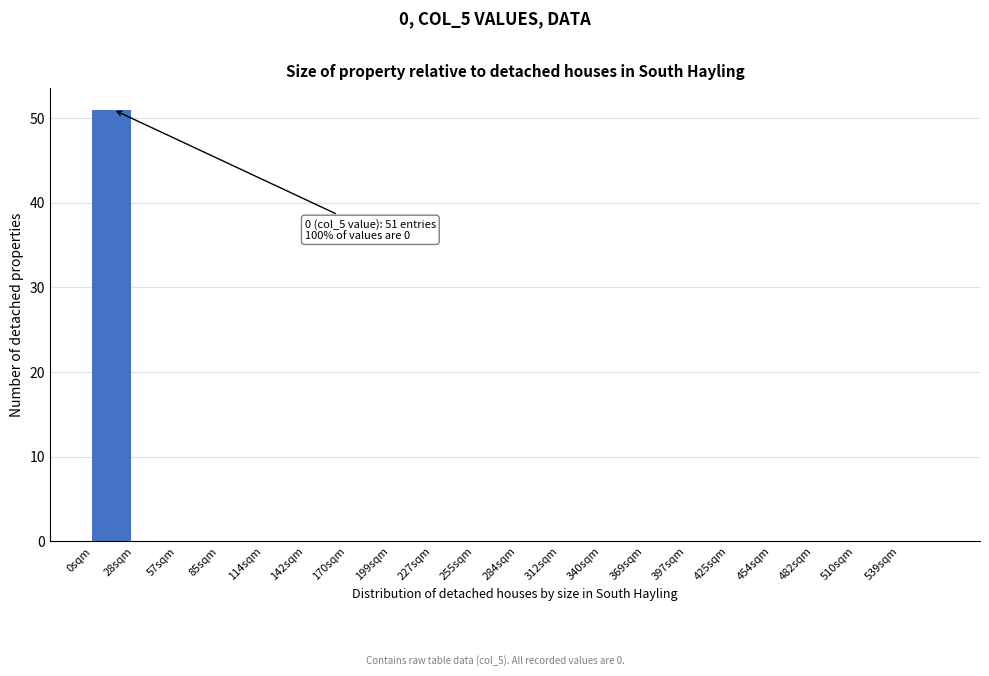

Reading right to left, extract all data points from this chart.

539sqm=0	510sqm=0	482sqm=0	454sqm=0	425sqm=0	397sqm=0	369sqm=0	340sqm=0	312sqm=0	284sqm=0	255sqm=0	227sqm=0	199sqm=0	170sqm=0	142sqm=0	114sqm=0	85sqm=0	57sqm=0	28sqm=0	0sqm=51